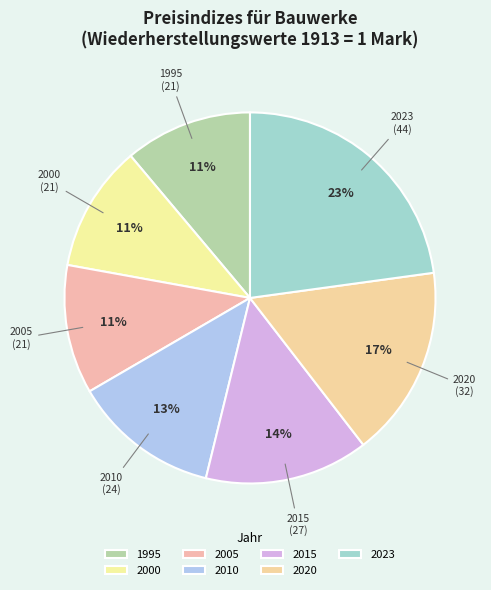

Is 2023 the majority of the pie?

No